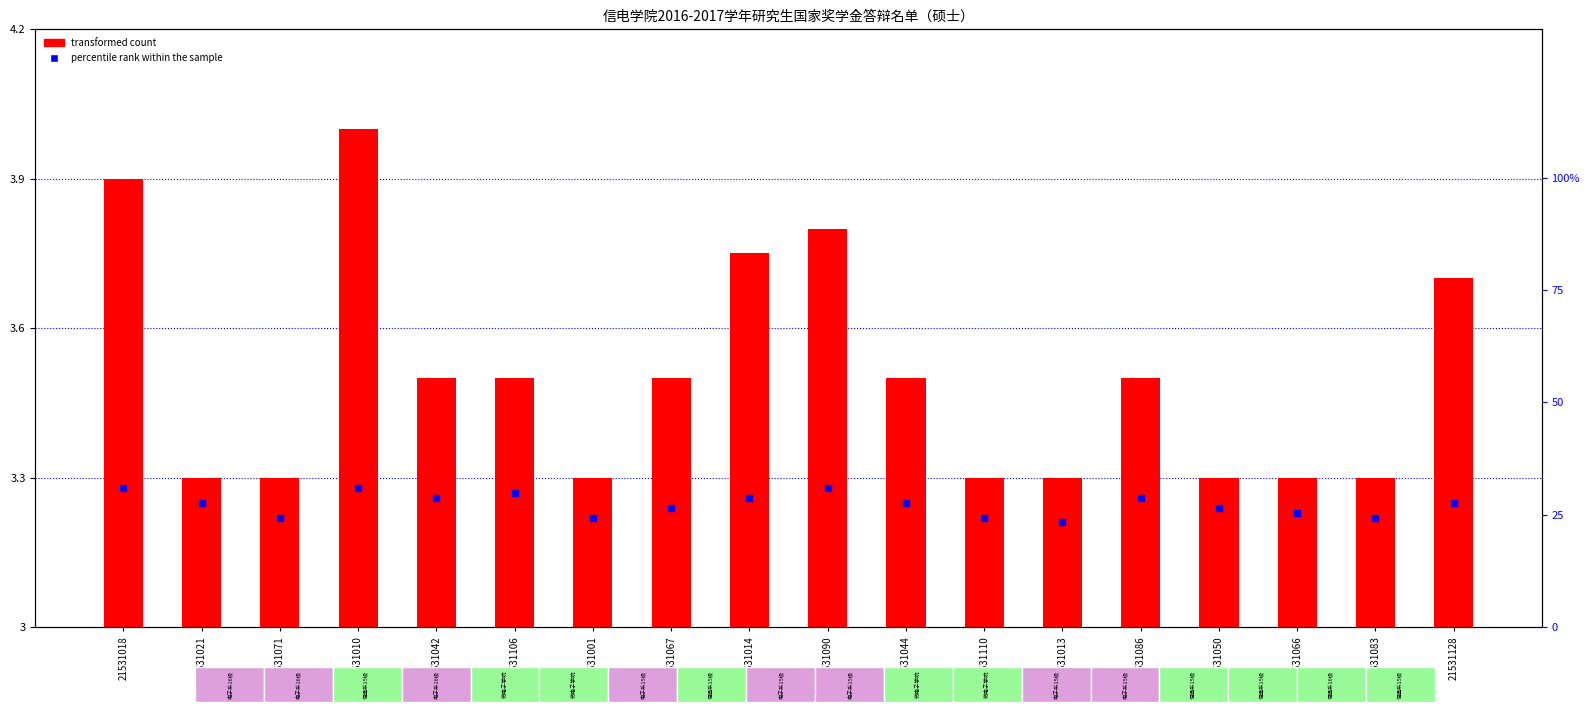

Which series reaches the minimum Y coordinate?

transformed count